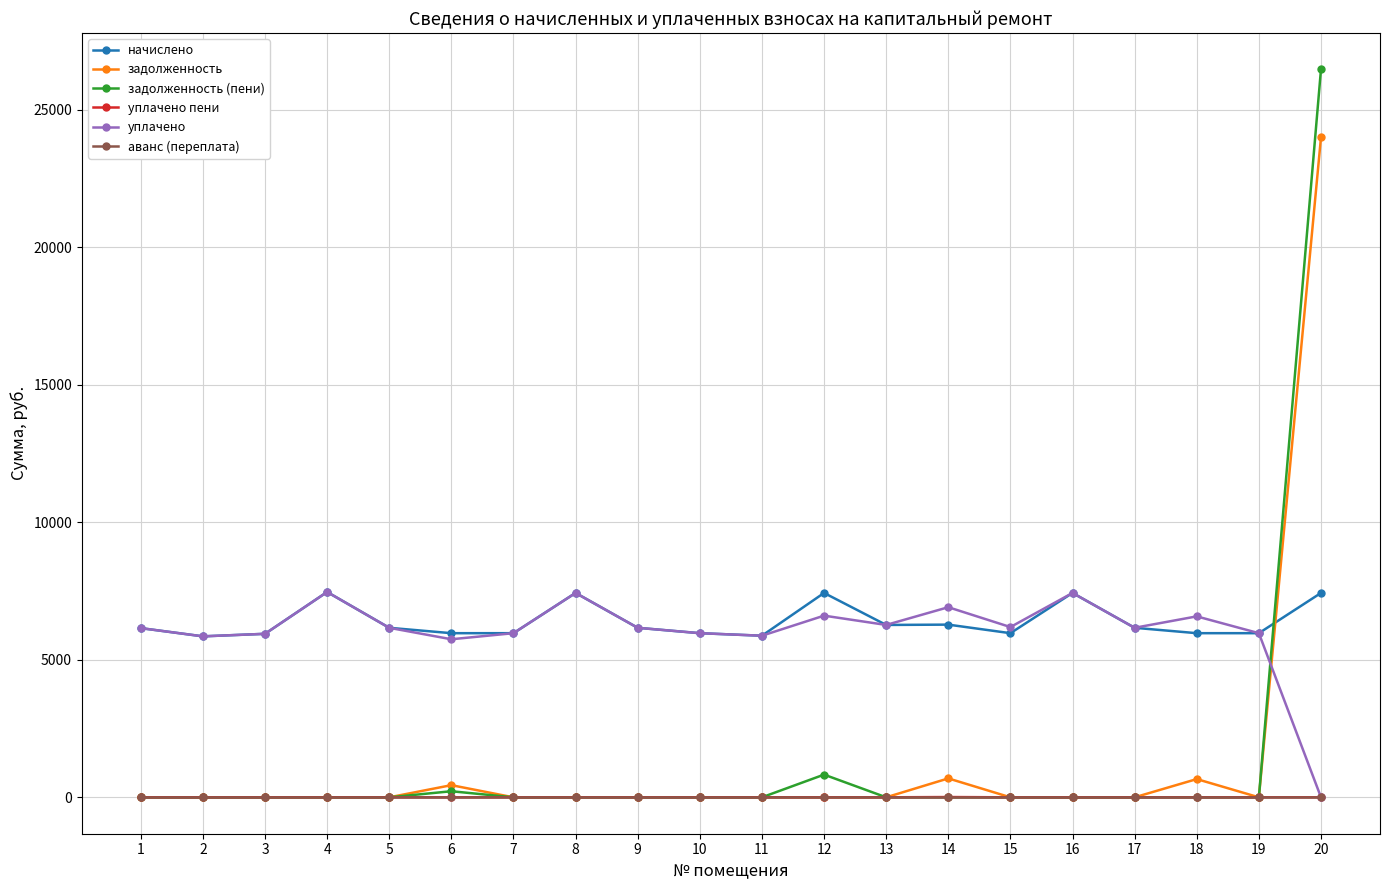

Is the value of уплачено at 17 greater than the value of уплачено пени at 20?

Yes